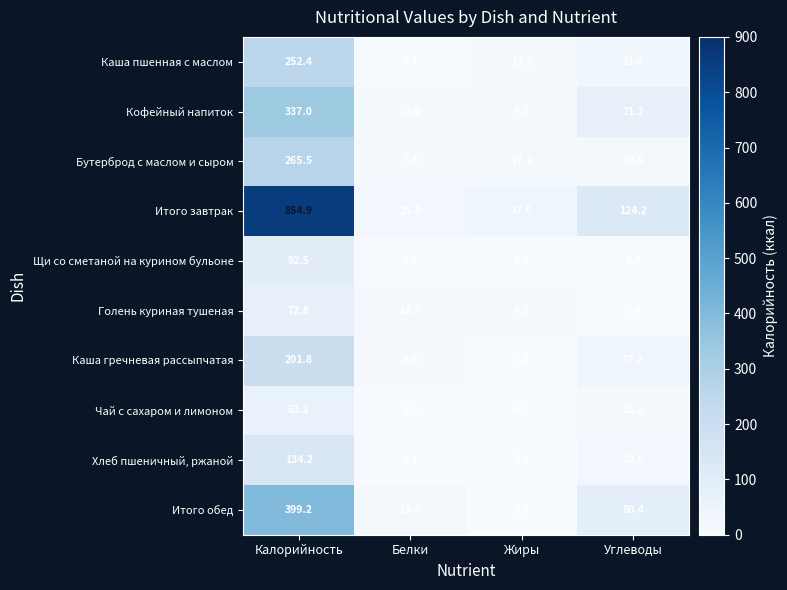

Is the value of Каша гречневая рассыпчатая at Калорийность greater than the value of Итого обед at Белки?

Yes